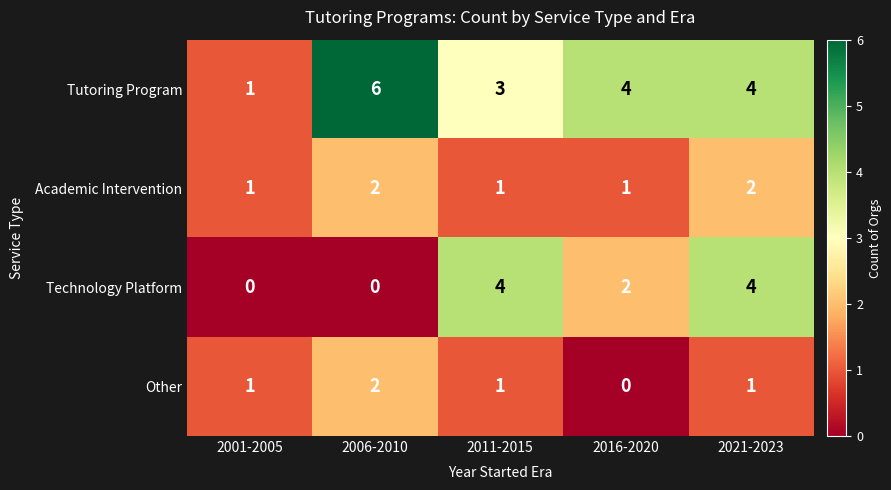

Rank the series by their average value, from lowest to highest.

Other, Academic Intervention, Technology Platform, Tutoring Program